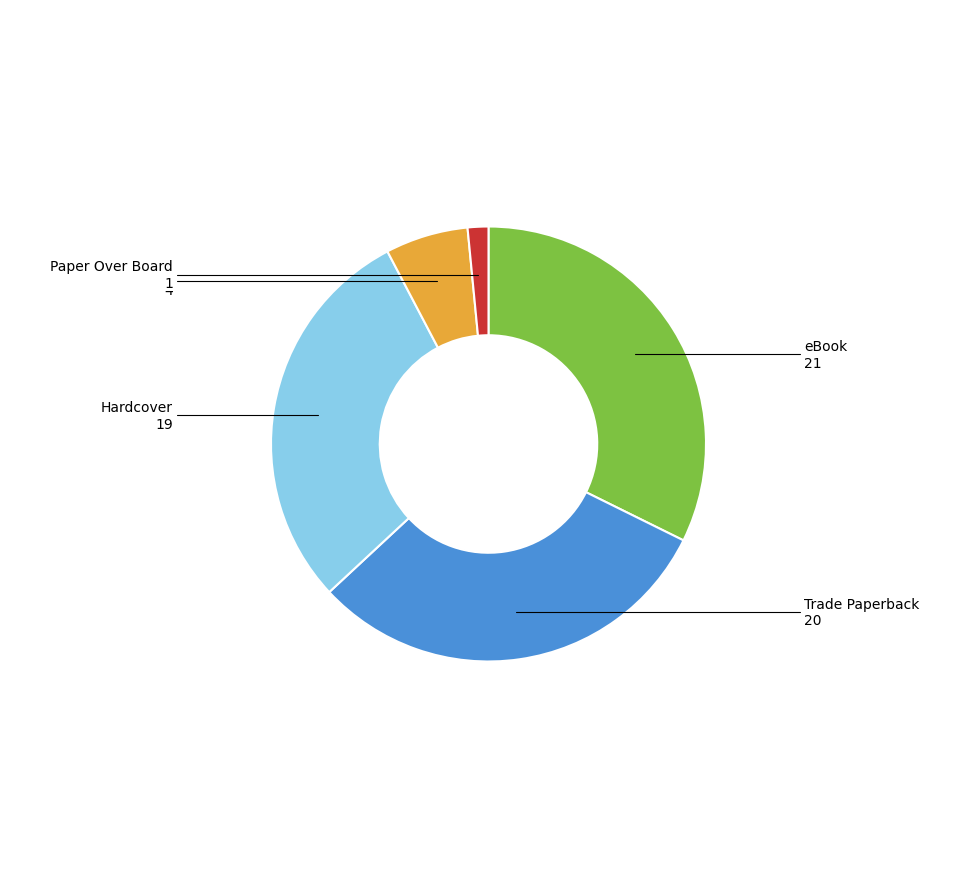

How many slices are in this pie chart?

5